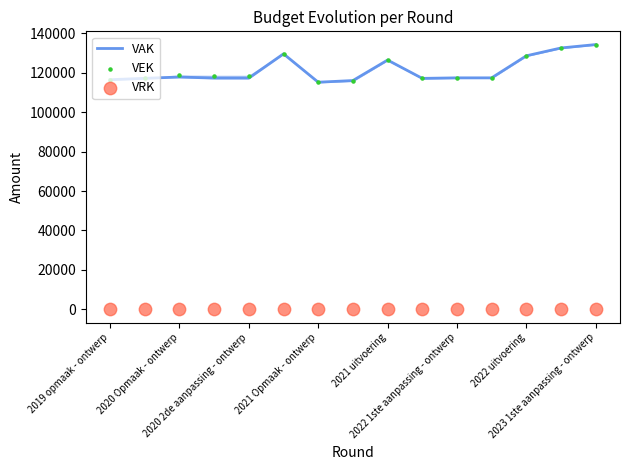

Which series has the largest total across all categories?

VEK